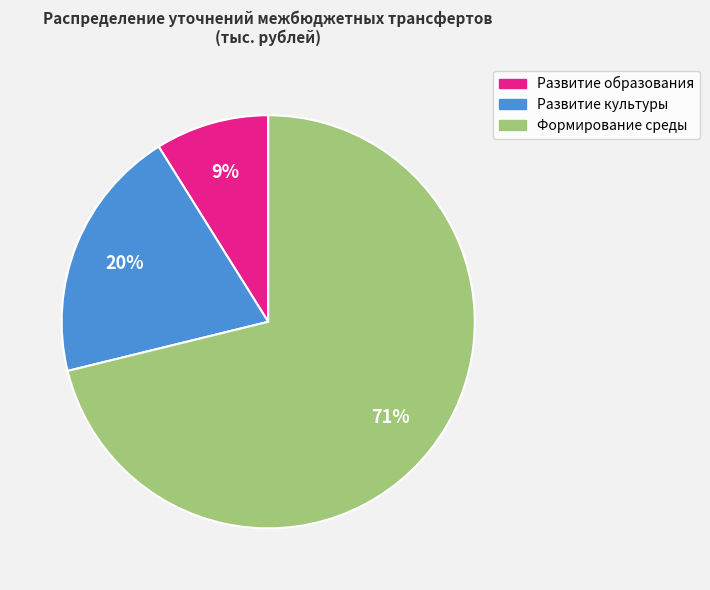

Is there a majority slice in this chart?

Yes